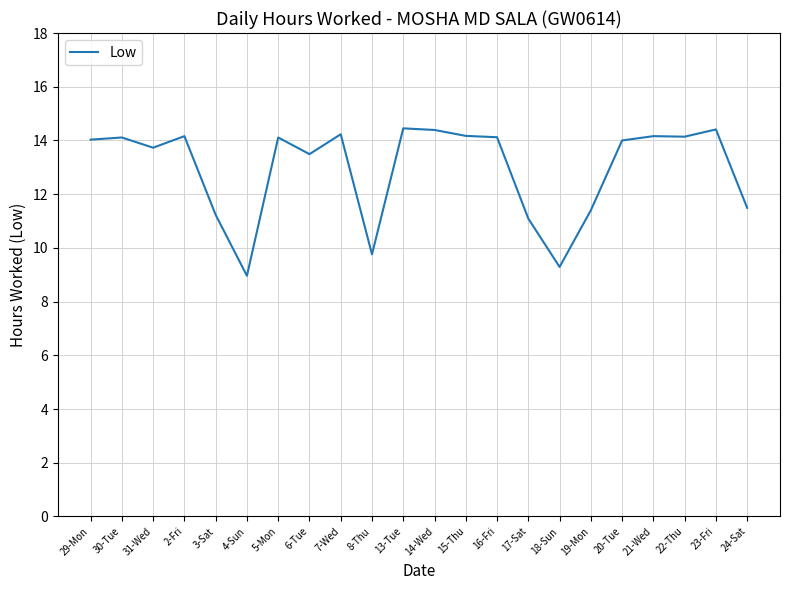

What is the difference between the second highest and second lowest values?

5.1